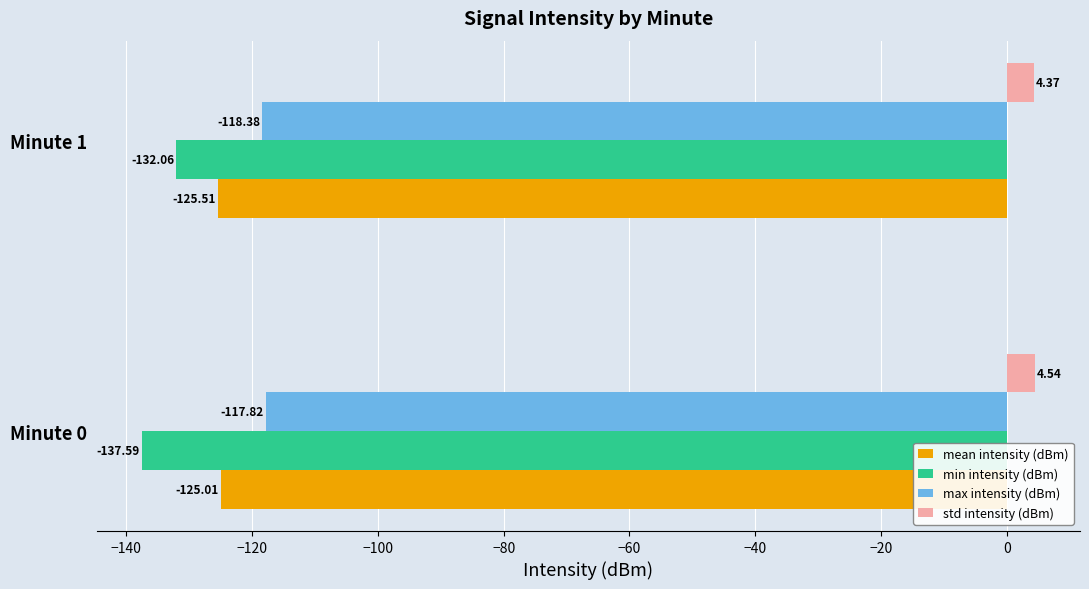

Which label corresponds to the largest value in the chart?

Minute 0